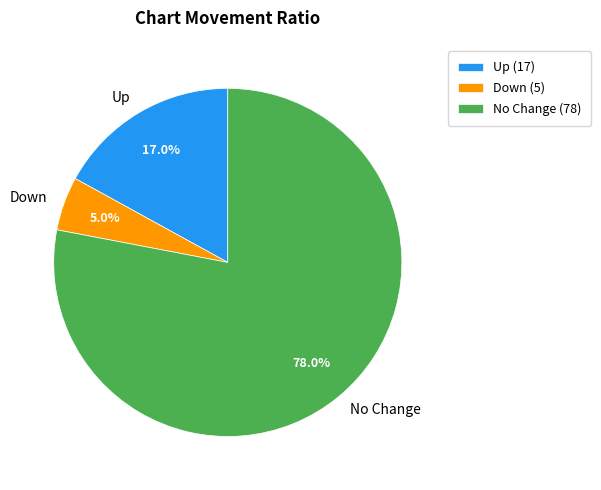

Is there a majority slice in this chart?

Yes